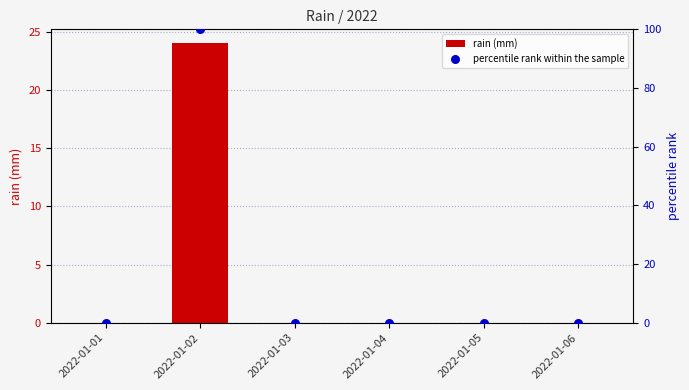

Which series reaches the maximum Y coordinate?

percentile rank within the sample